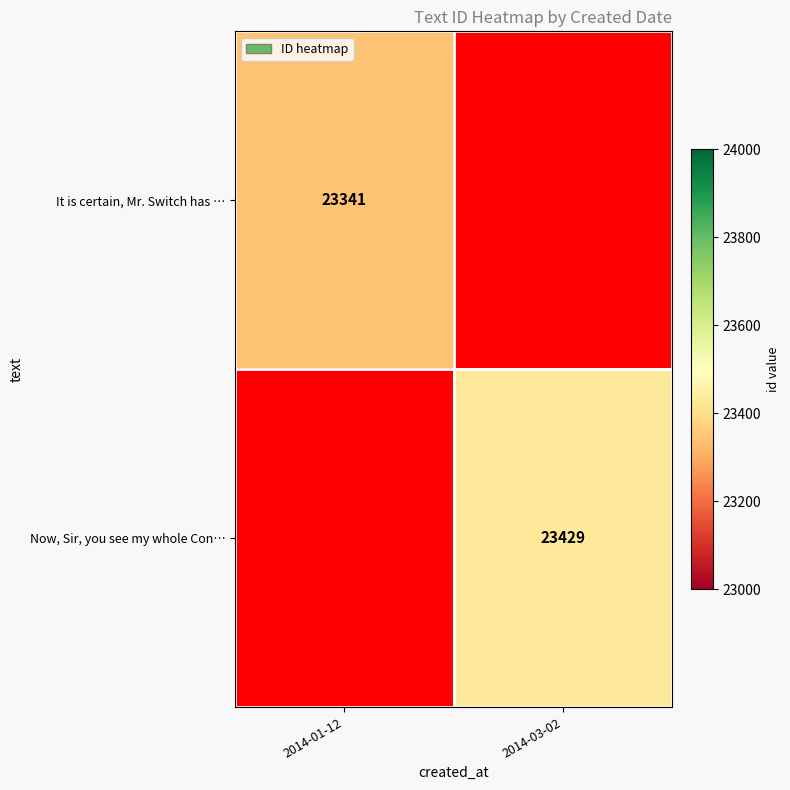

The value of It is certain, Mr. Switch has … at 2014-01-12 is 14531. True or false?

False